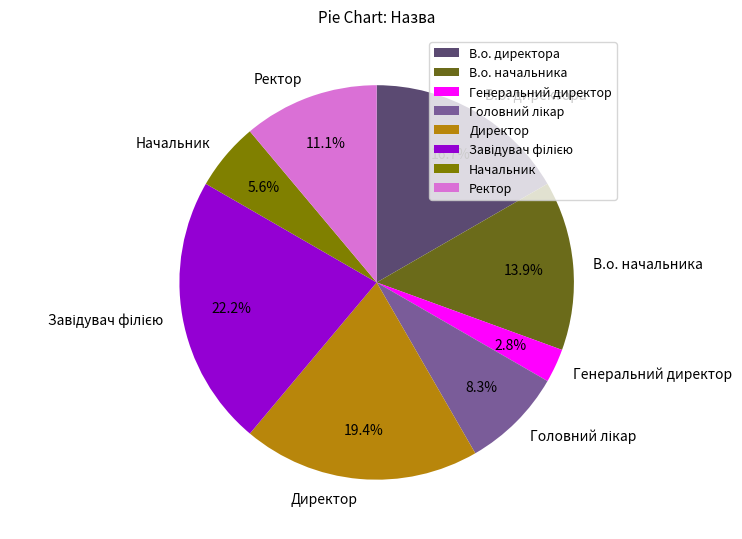

Which has a higher value, Генеральний директор or В.о. начальника?

В.о. начальника